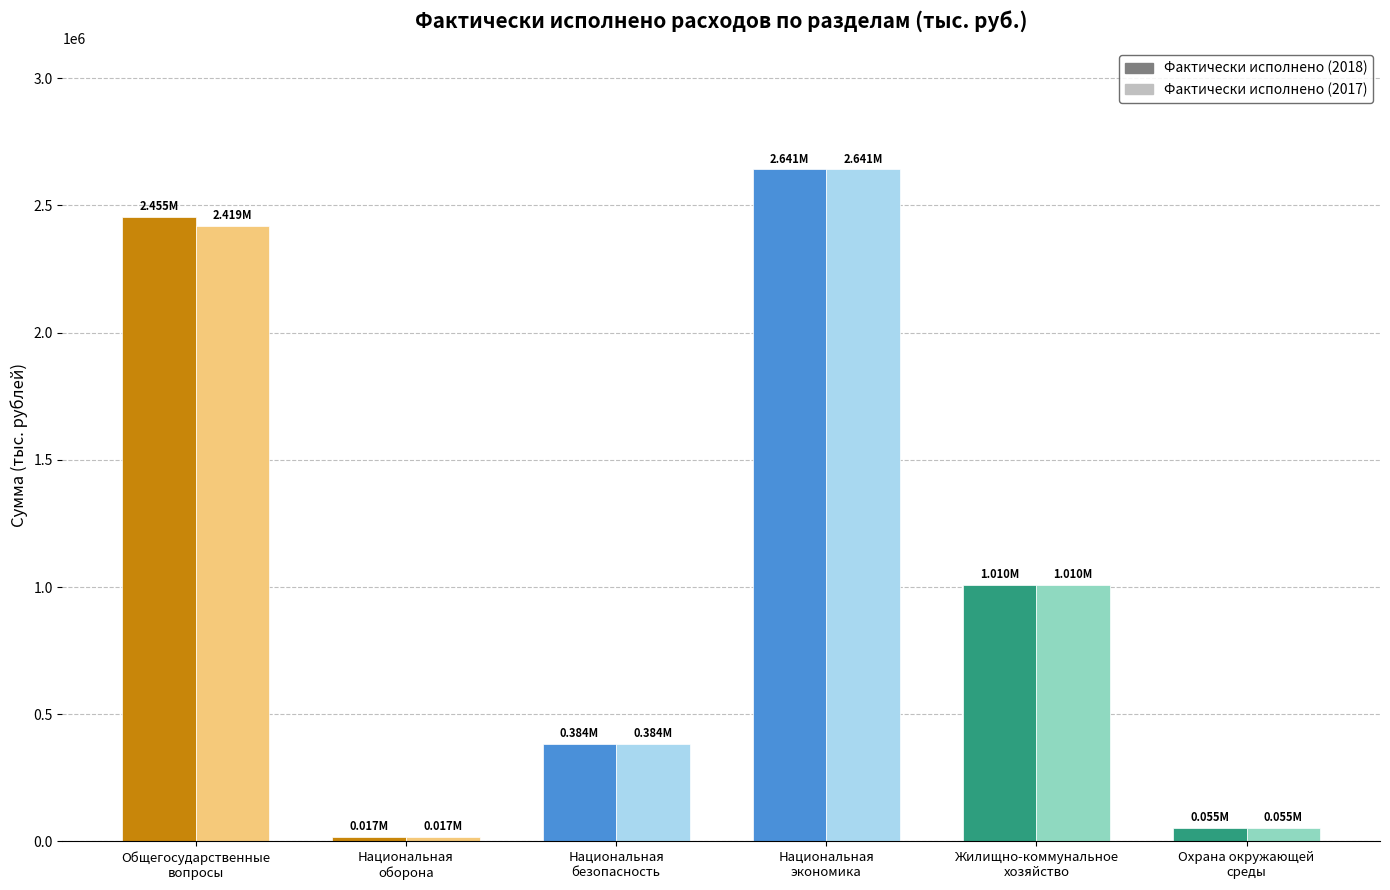

Between Национальная
оборона and Национальная
экономика, which is larger?

Национальная
экономика